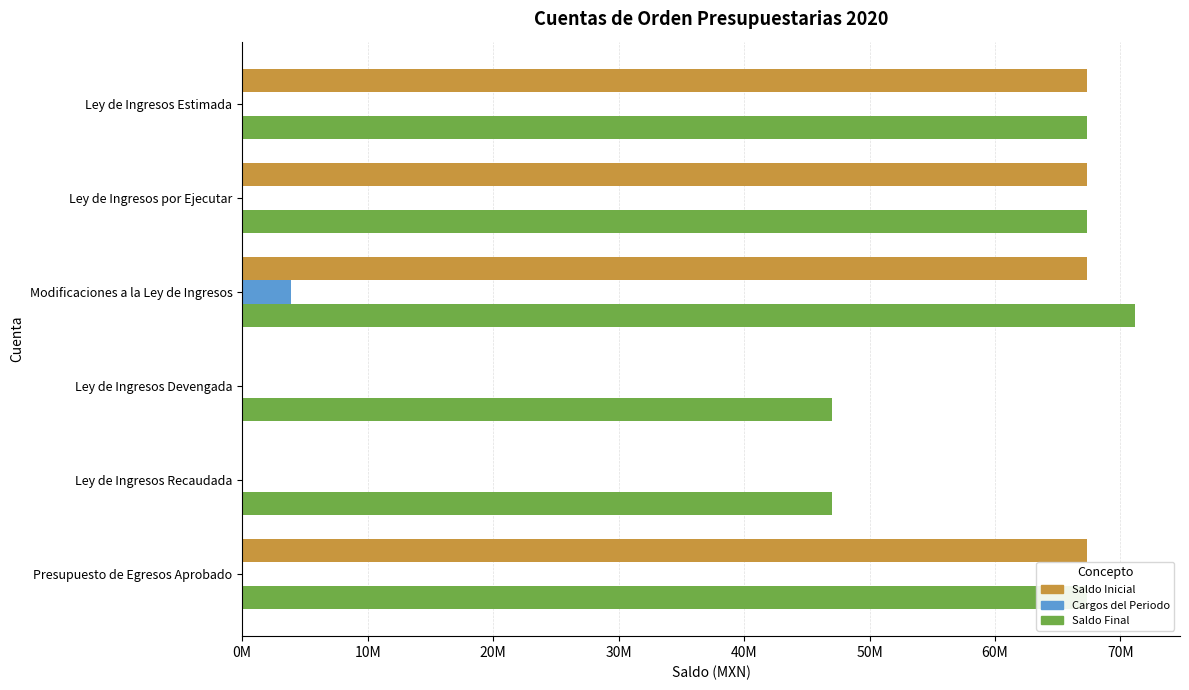

What are all the series names shown in the legend?

Saldo Inicial, Cargos del Periodo, Saldo Final